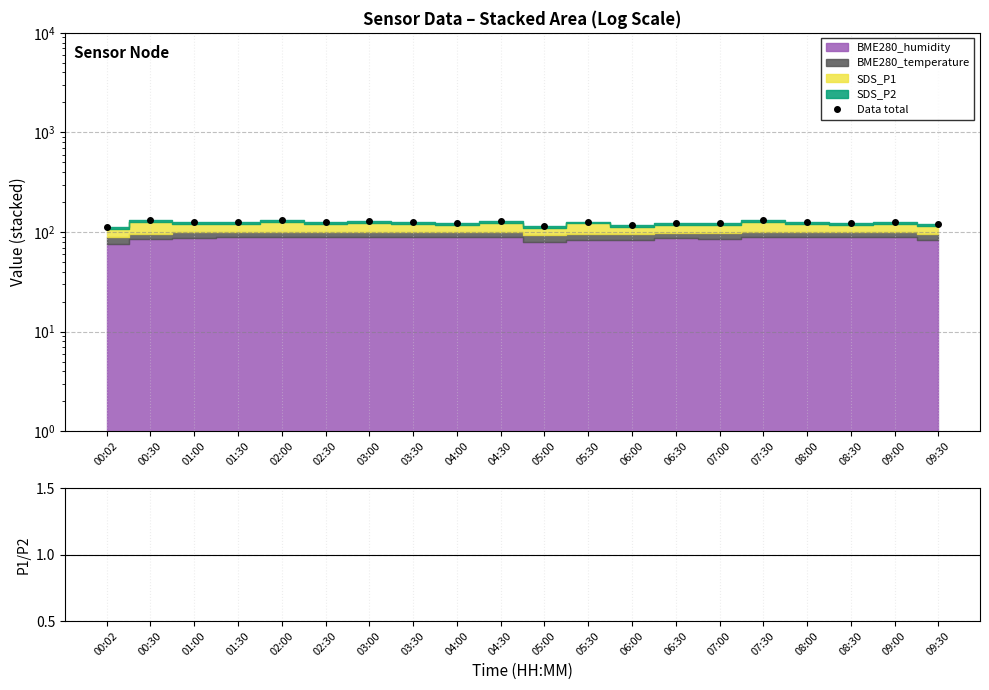

What is the difference between the maximum and minimum values?

19.8